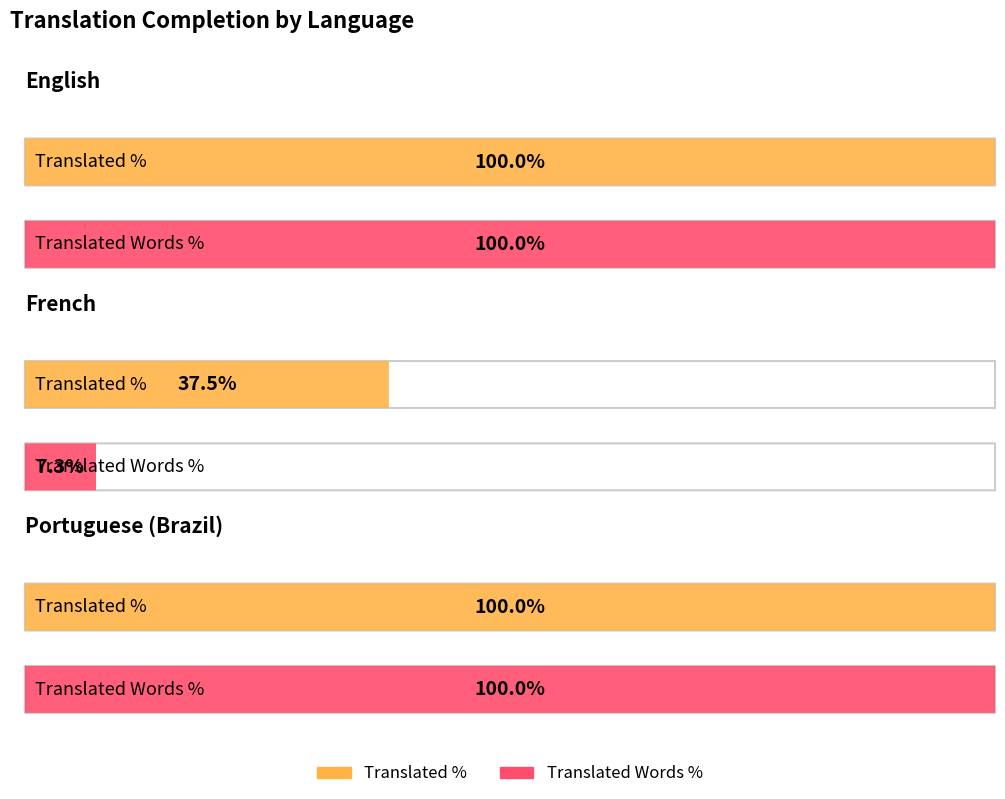

Rank the series by their maximum value, from lowest to highest.

translated_percent, translated_words_percent